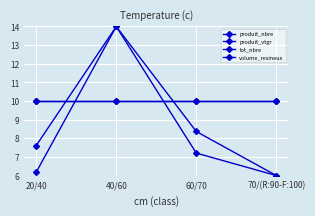

Does the chart have visible grid lines?

Yes